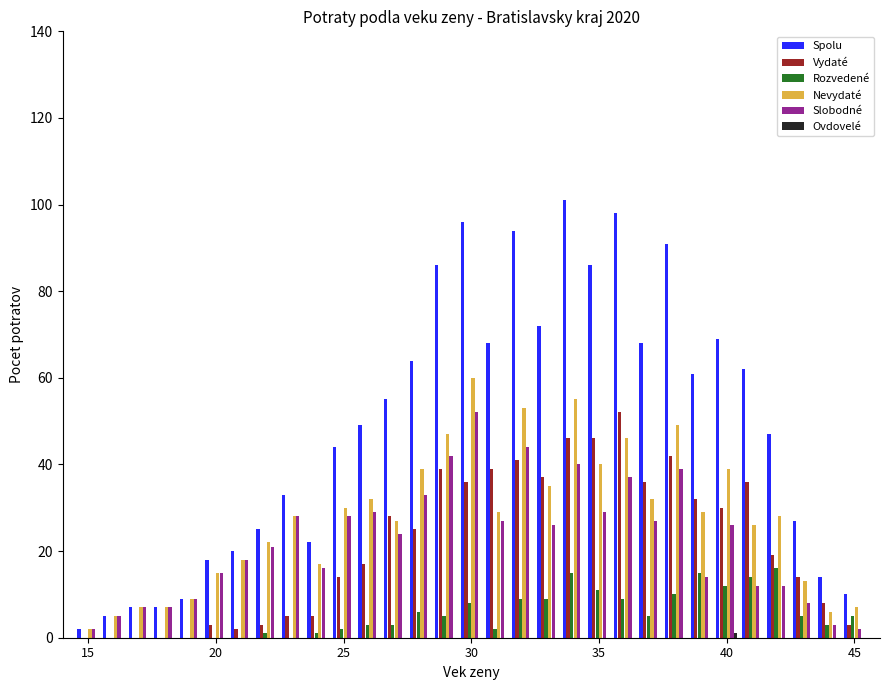

What is the maximum value for Nevydaté?

60